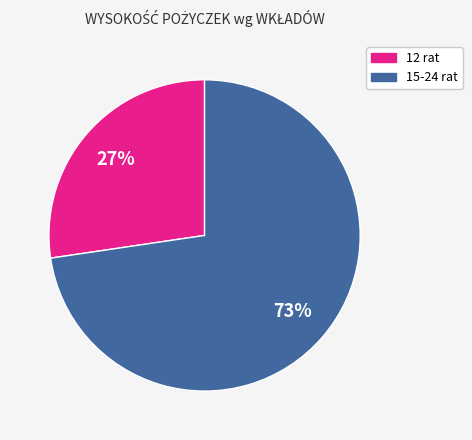

How many segments does this pie chart have?

2